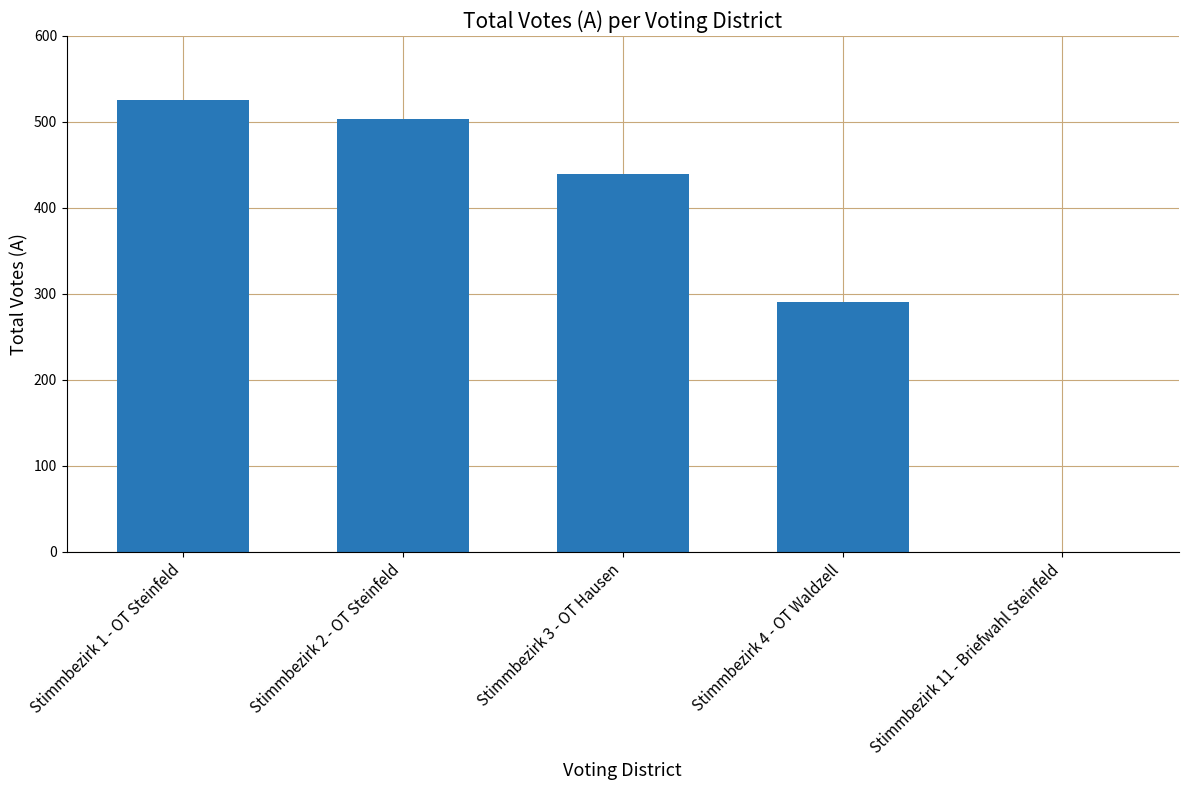

Where is the data nearest to the value 262?

Stimmbezirk 4 - OT Waldzell